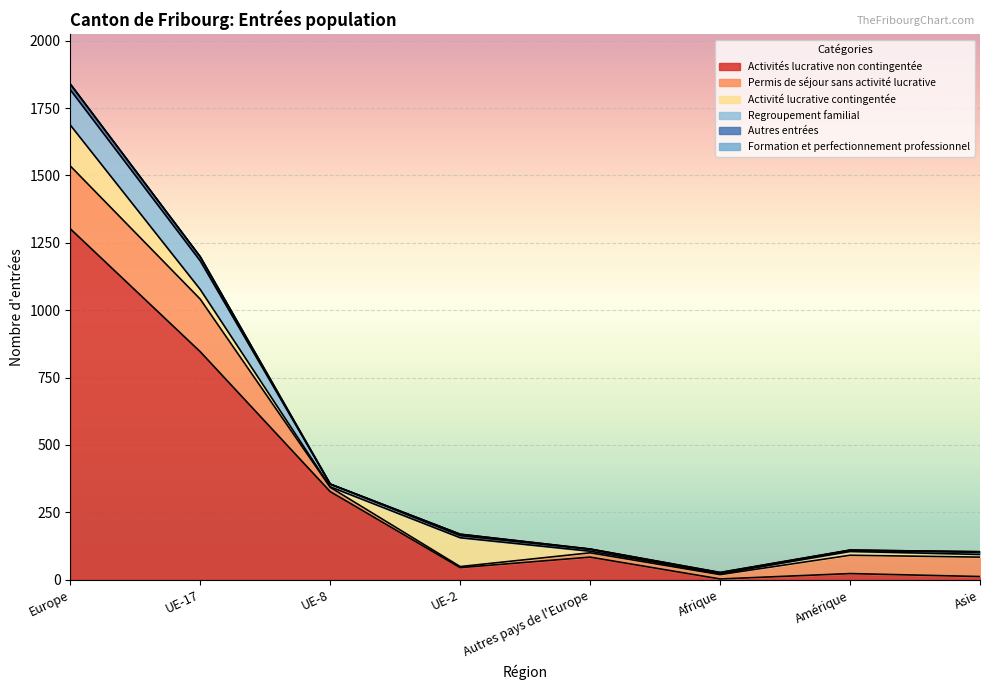

What is the label of the 2nd point from the right?

Amérique